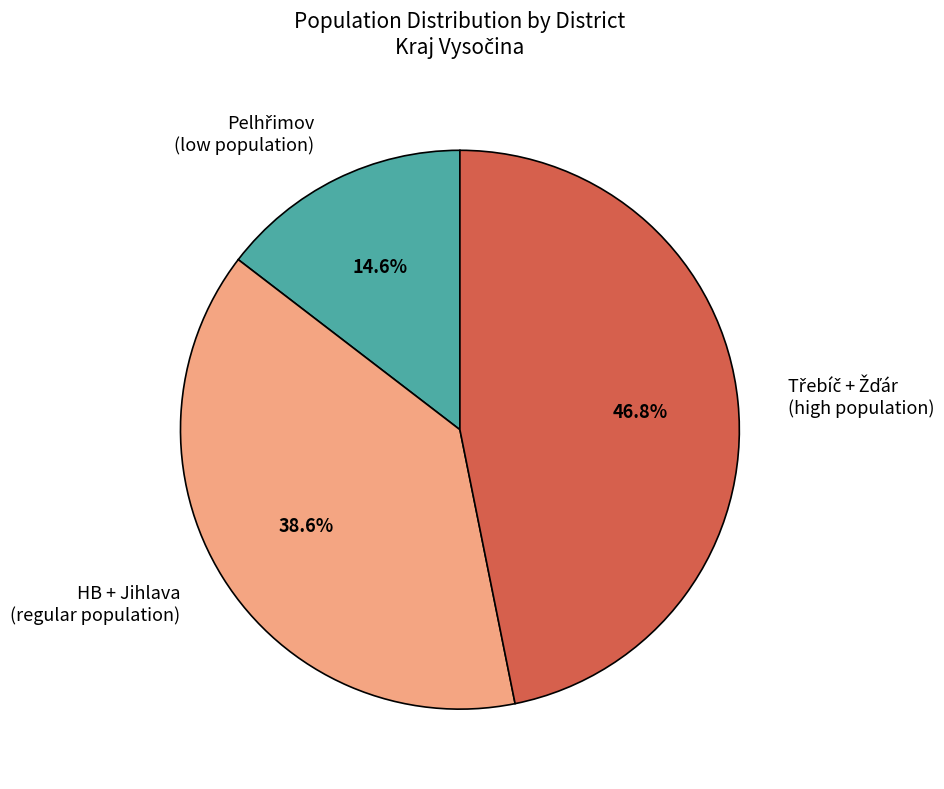

What percentage is NOT represented by HB + Jihlava (regular population)?

61.4%